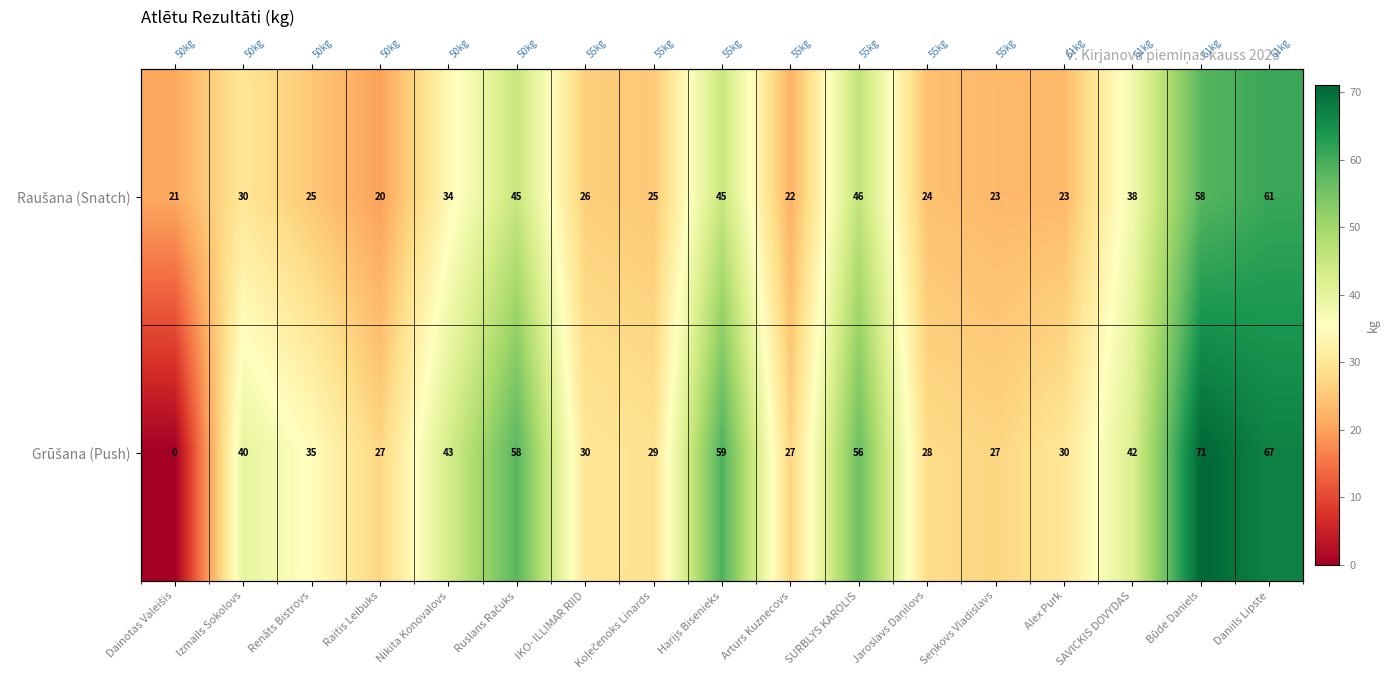

The Raušana (Snatch) series shows 41 at Daniils Lipste. True or false?

False